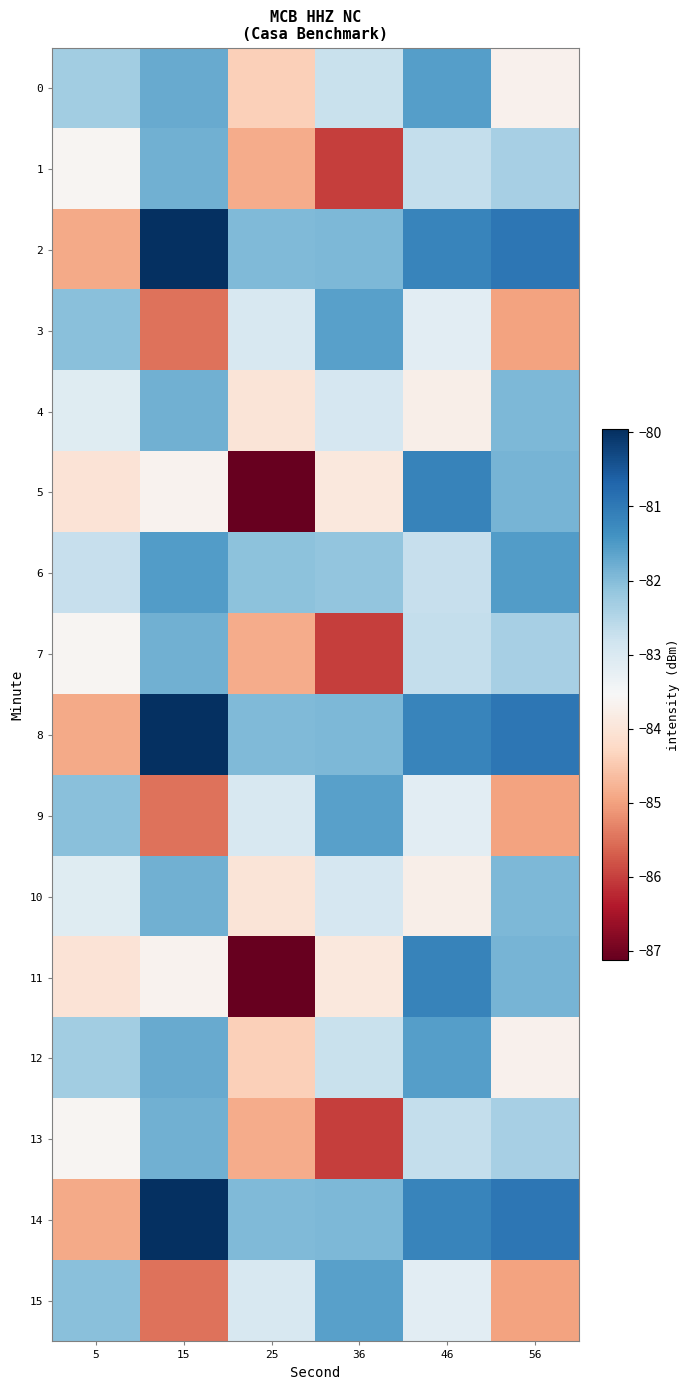

At which category is the sum across all series the highest?

46